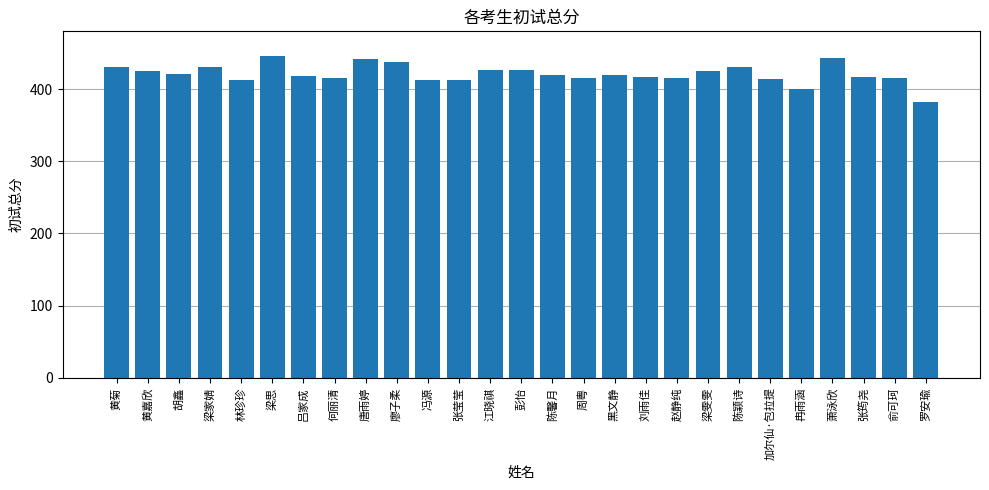

What is the difference between the maximum and minimum values?

64